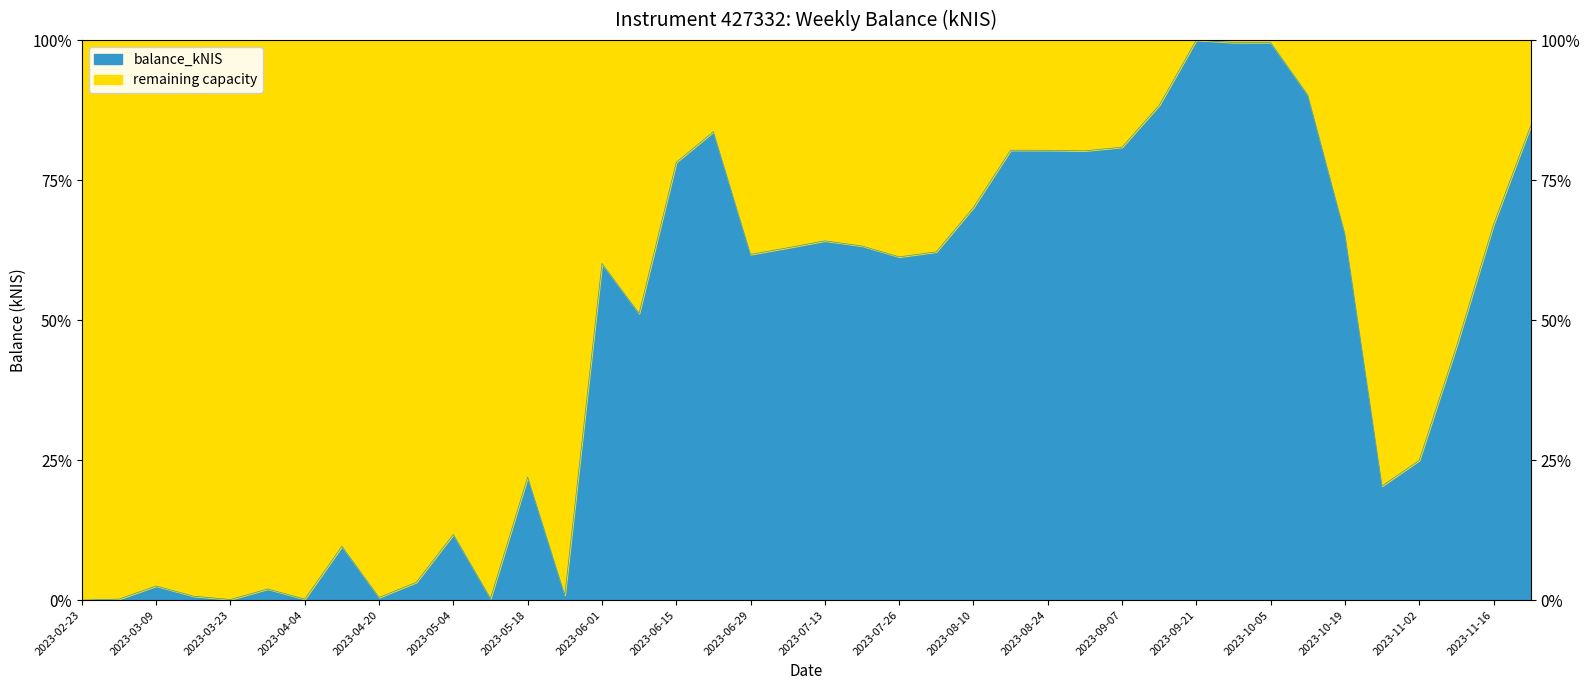

Reading left to right, list all the values displayed in this chart.

0.0	0.2	2.5	0.7	0.1	2.0	0.2	9.6	0.5	3.2	11.7	0.3	22.0	0.9	60.1	51.2	78.2	83.6	61.7	62.9	64.1	63.2	61.3	62.2	70.1	80.3	80.3	80.2	80.9	88.3	100.0	99.6	99.6	90.2	65.4	20.4	24.9	45.2	67.0	84.7